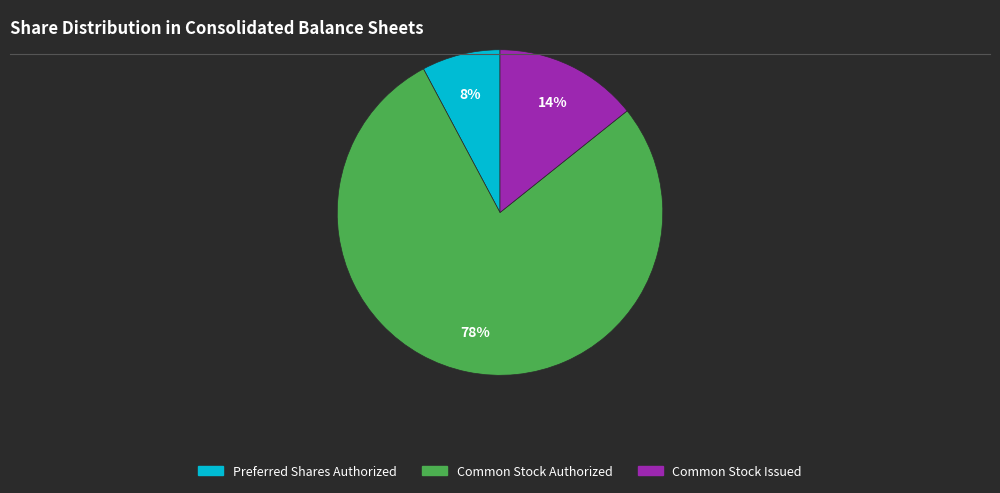

To the nearest percent, what is the average slice percentage?

33%